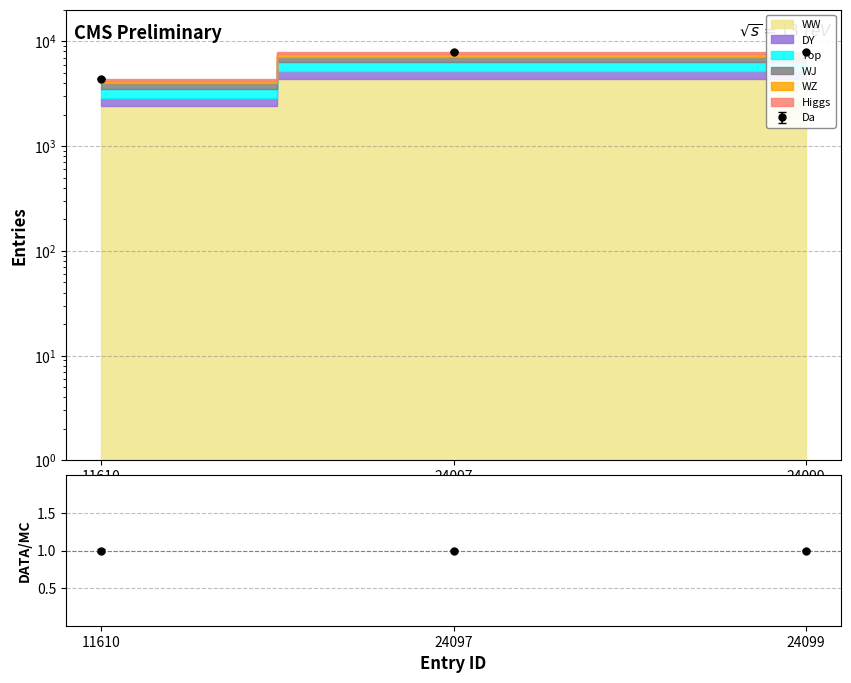

What is the sum of the values at 24099 and 24097?

15892